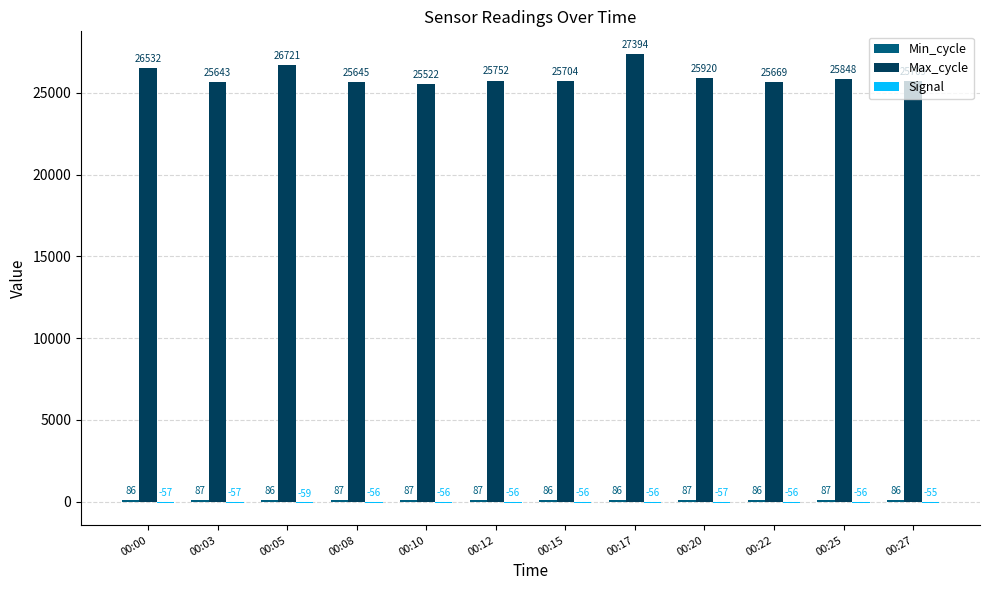

How many groups of bars are there?

12